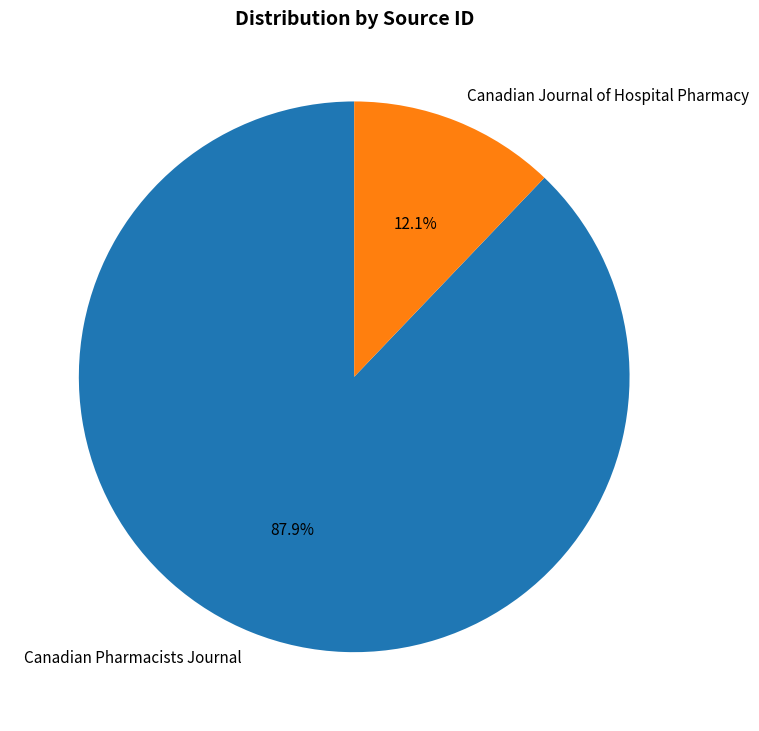

How many segments does this pie chart have?

2